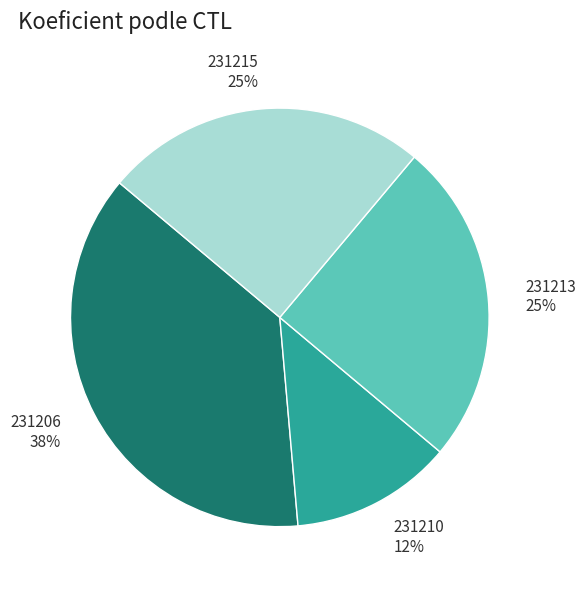

Is the sum of 231215 and 231210 greater than half?

No